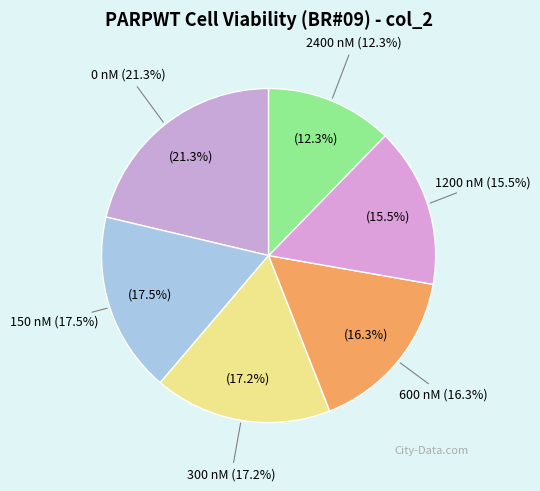

Count the number of slices in the pie.

6